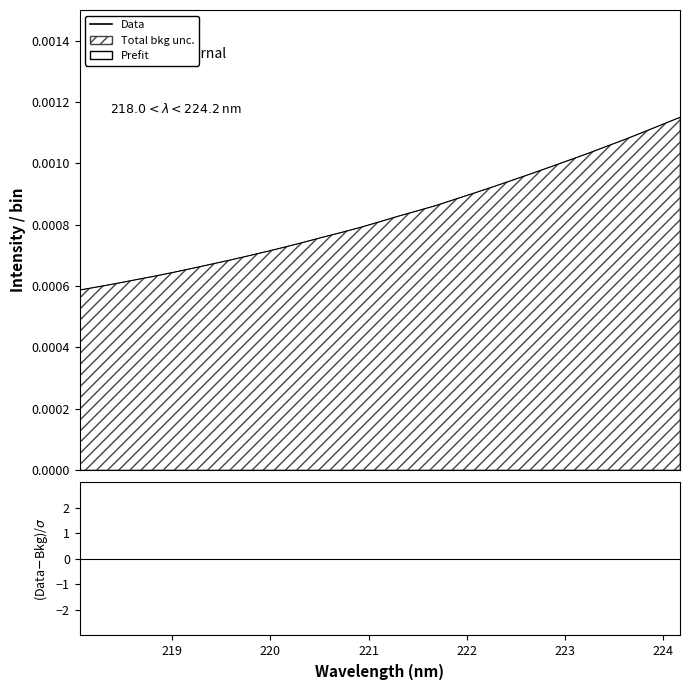

Count the number of data series in this chart.

1